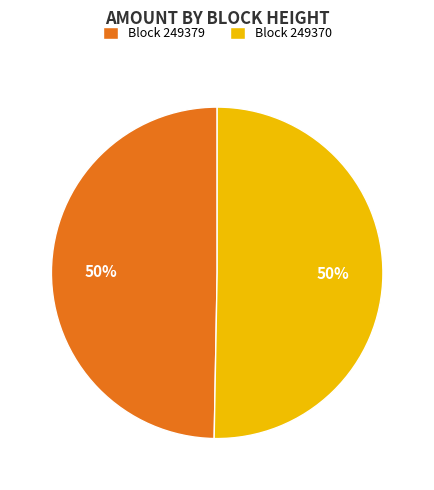

How many segments does this pie chart have?

2